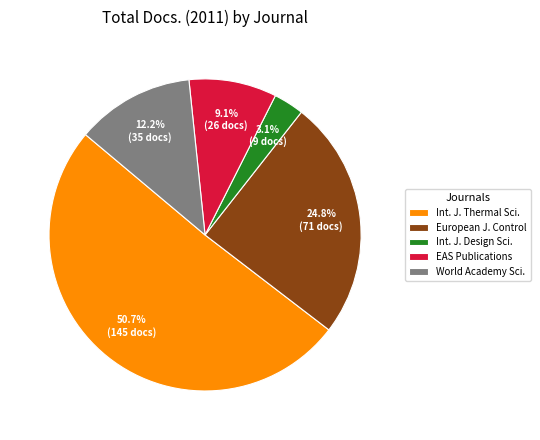

Which category has the smallest portion of the pie?

Int. J. Design Sci.